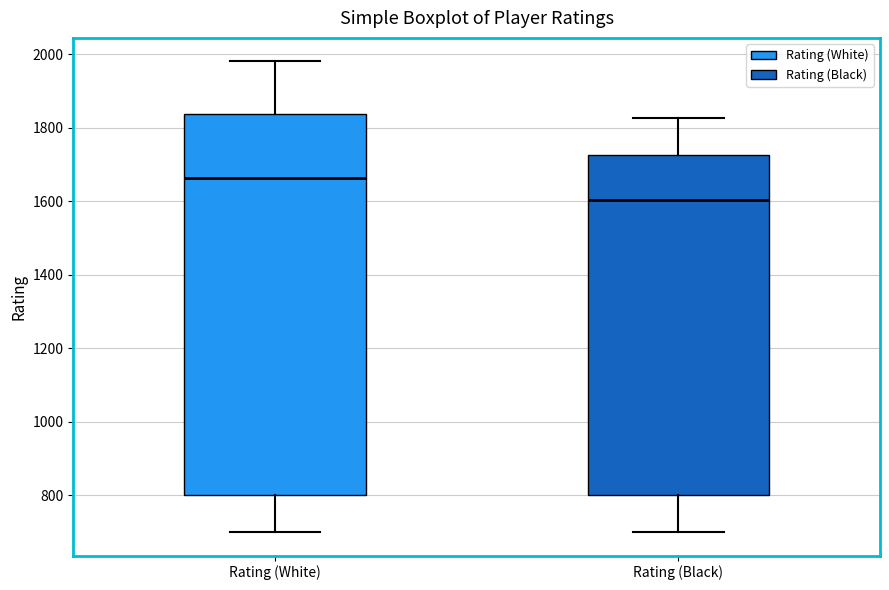

Reading left to right, read every box against the y-axis: the position of its median line, the range the box covers, and the ends of its whiskers. The values are not printed on the chart, so give them approximately, as read against the axis.

Rating (White): median 1660, box 800 to 1840, whiskers 700 to 1980
Rating (Black): median 1600, box 800 to 1720, whiskers 700 to 1820